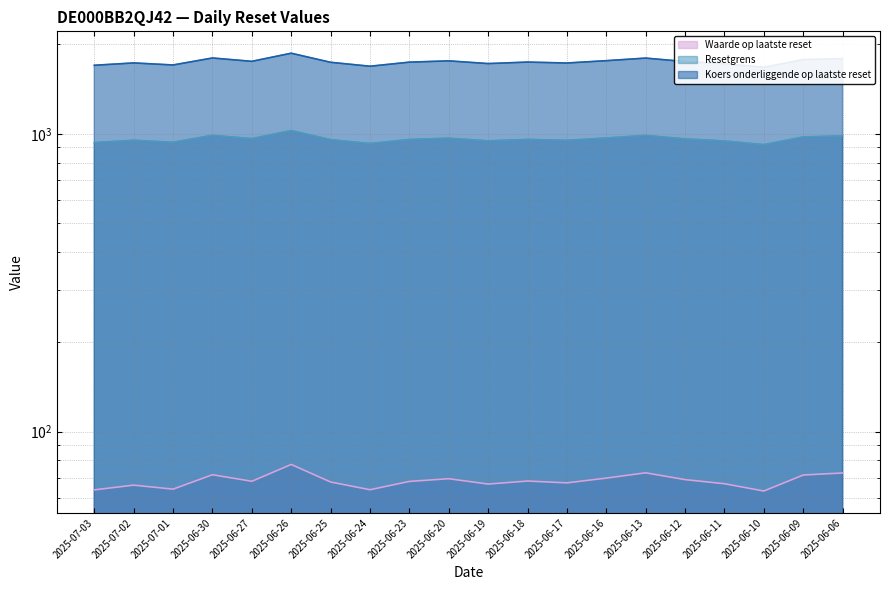

At which label is Koers onderliggende op laatste reset closest to 1768?

2025-06-09